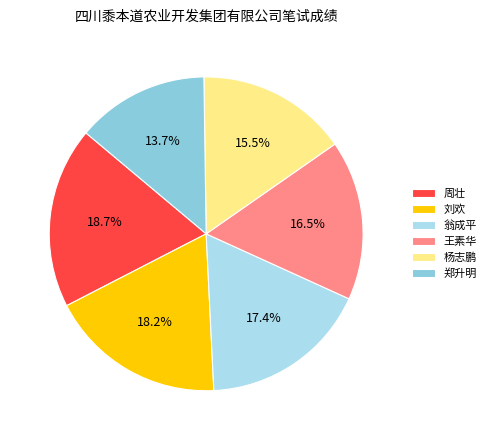

Which category has the smallest portion of the pie?

郑升明